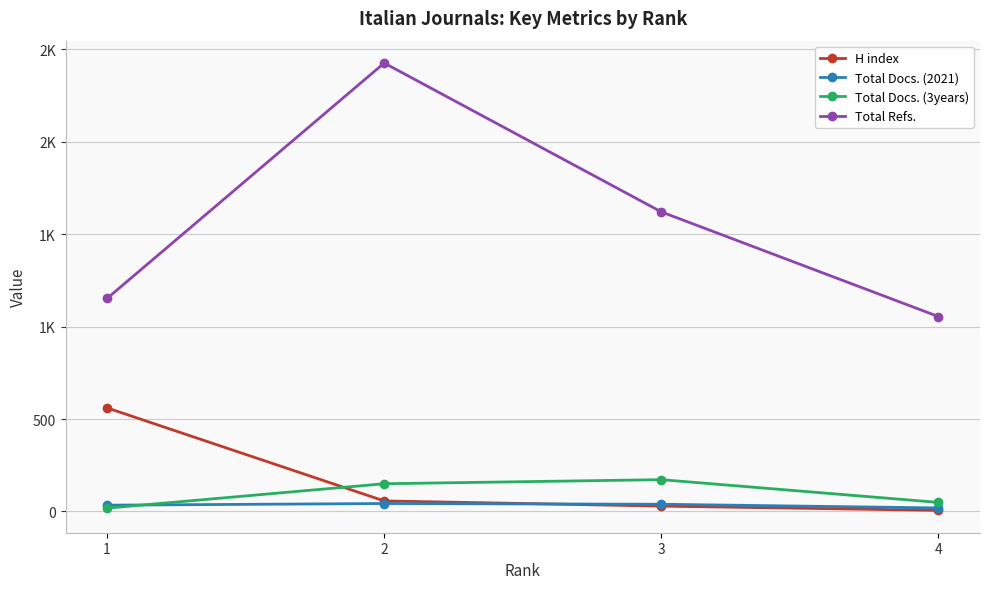

Is this an area chart (filled region under the line)?

No